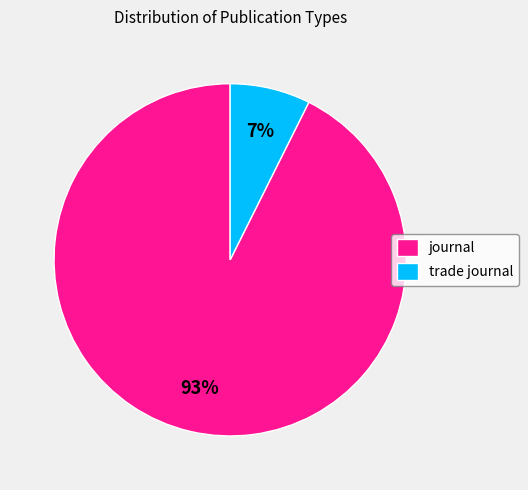

To the nearest percent, what is the average slice percentage?

50%